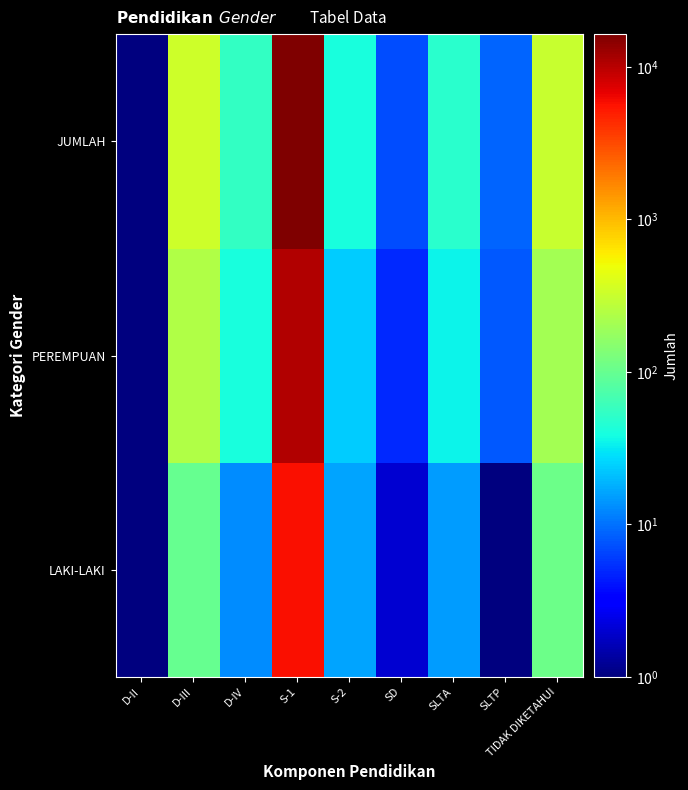

What is the spread (max minus min) of values at SD?

5.0